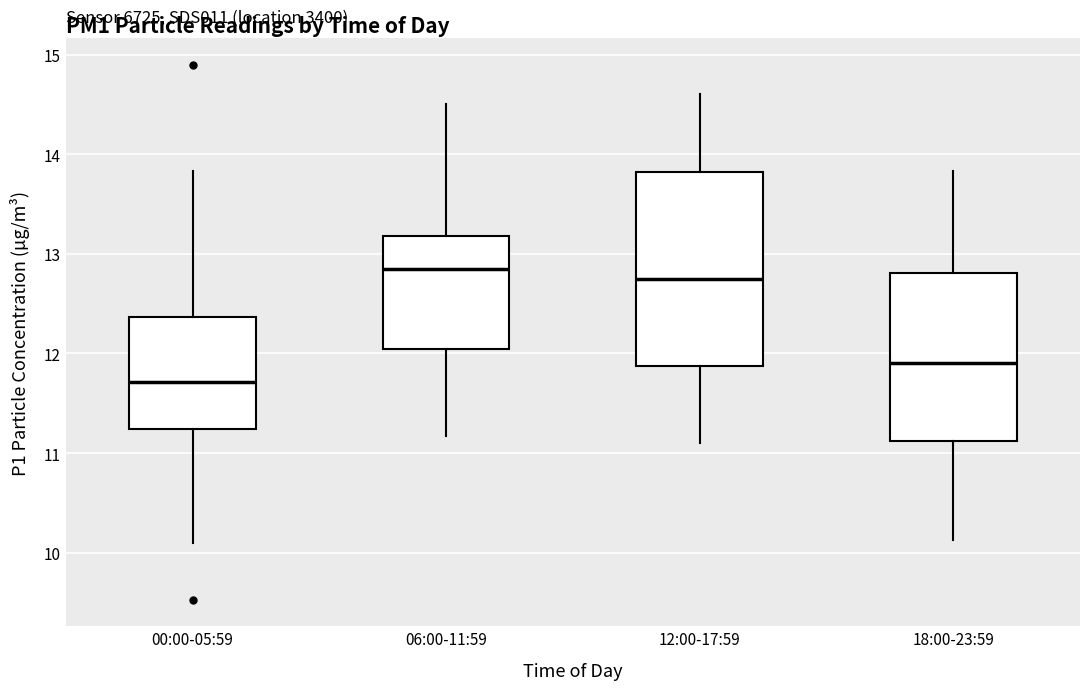

Reading left to right, transcribe this box plot: for each box, give where its median line is, the range the box spans, and where its two whiskers end, as read against the y-axis. The values are not printed on the chart, so give them approximately, as read against the axis.

00:00-05:59: median 11.7, box 11.2 to 12.4, whiskers 10.1 to 13.8
06:00-11:59: median 12.9, box 12.0 to 13.2, whiskers 11.2 to 14.5
12:00-17:59: median 12.8, box 11.9 to 13.8, whiskers 11.1 to 14.6
18:00-23:59: median 11.9, box 11.1 to 12.8, whiskers 10.1 to 13.8